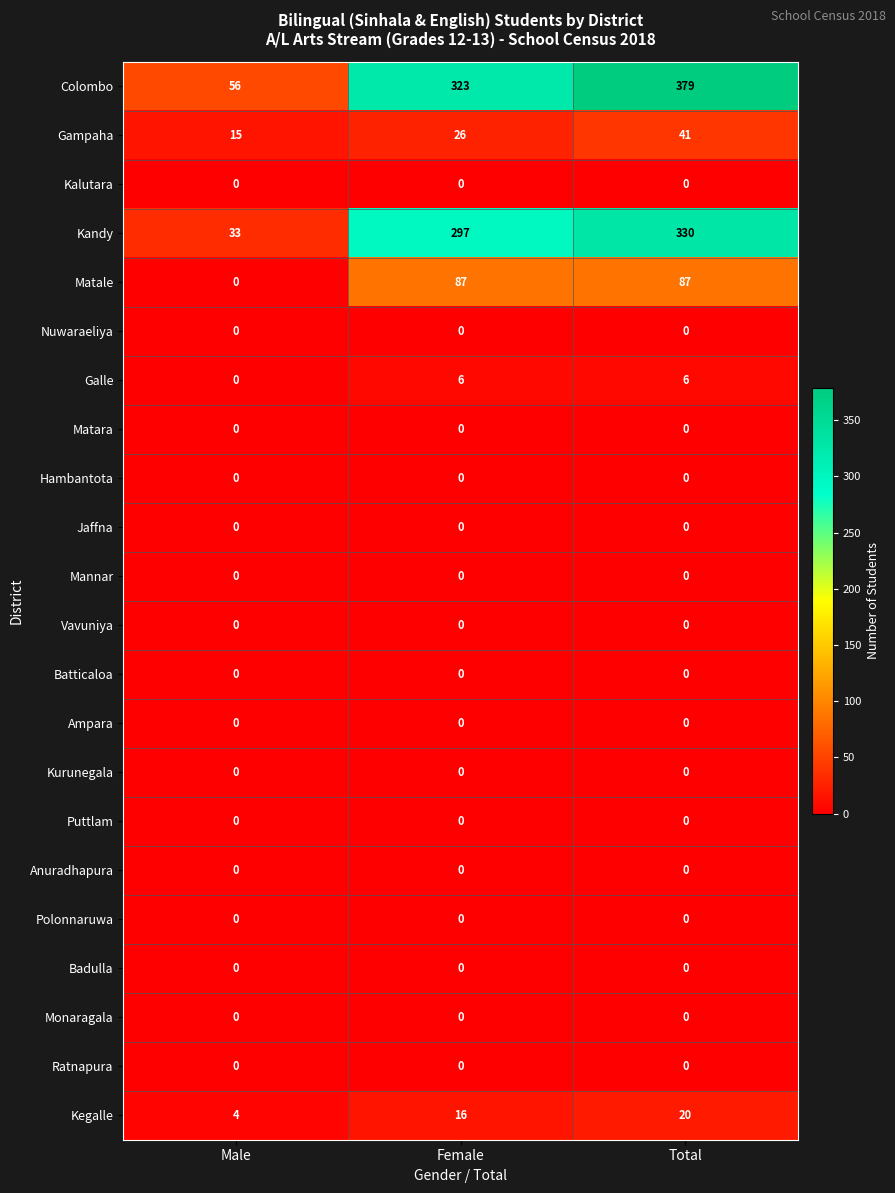

The value of Monaragala at Male is 0. True or false?

True